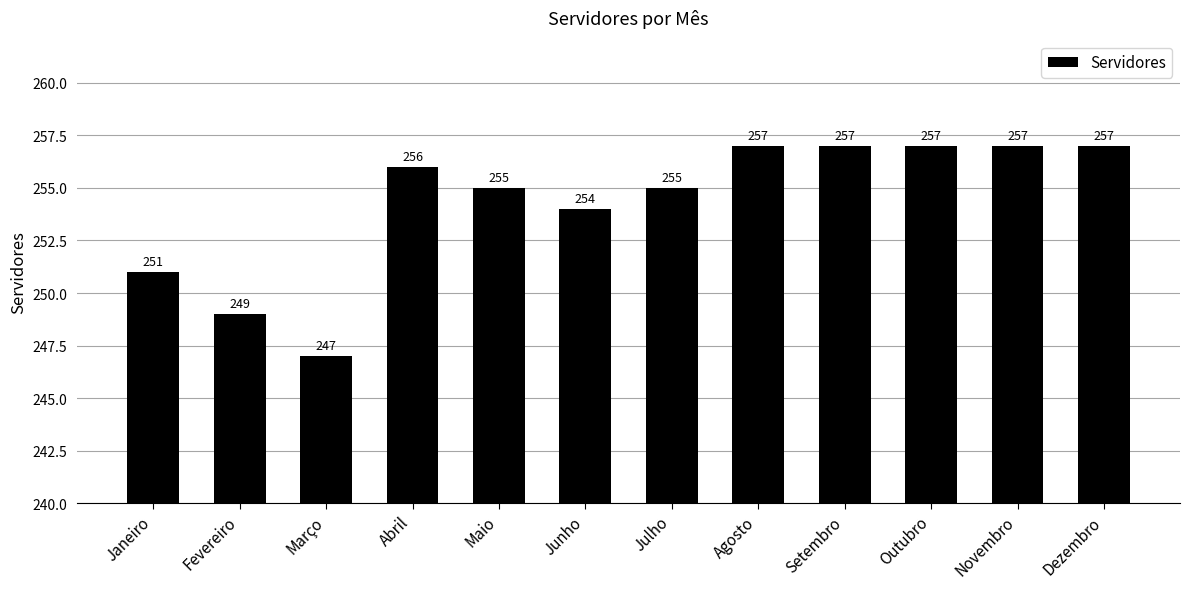

What is the difference between the maximum and second lowest values?

8